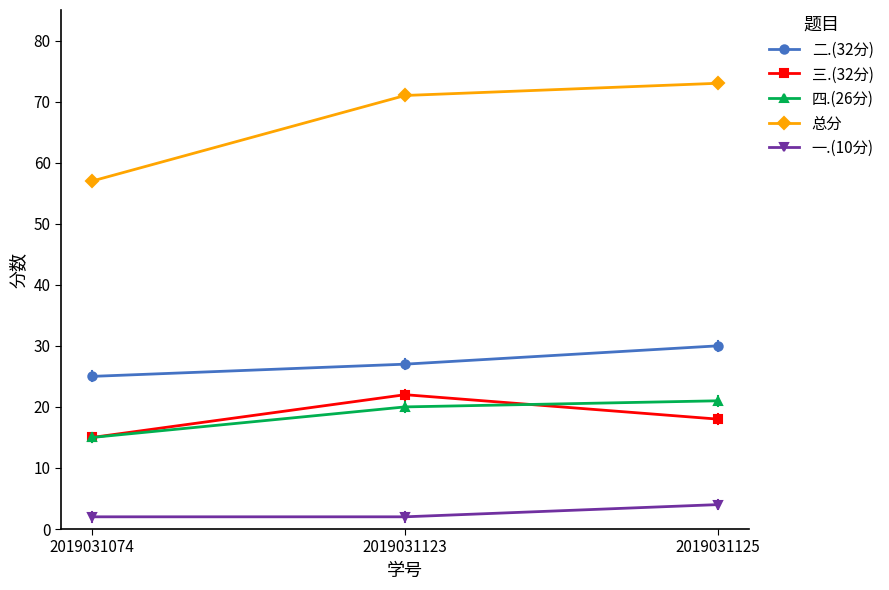

At which category is the sum across all series the highest?

2019031125